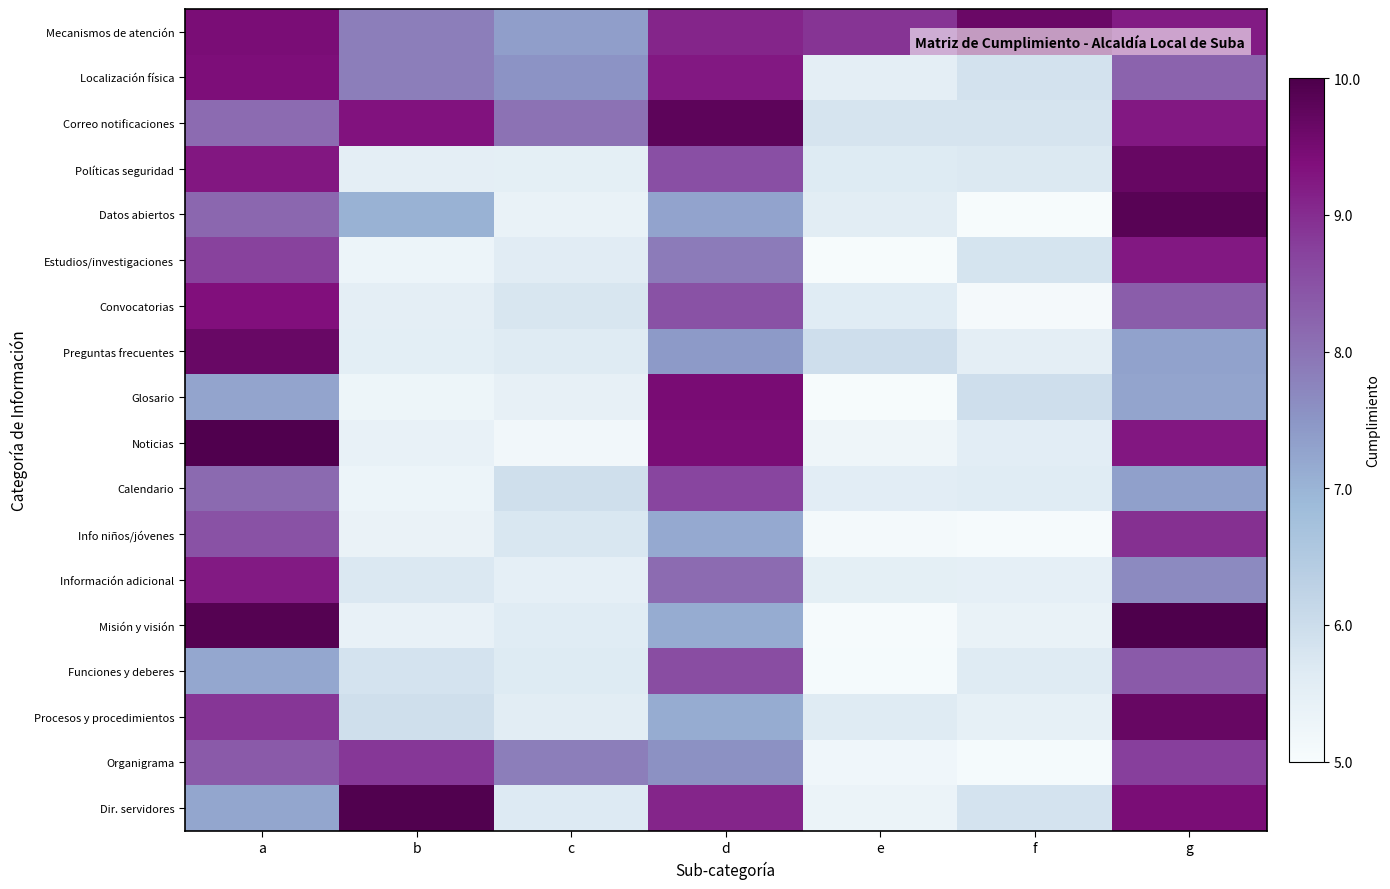

How many categories are shown in the chart?

7